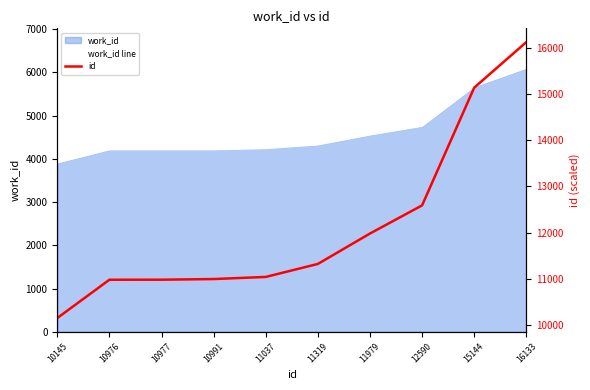

At 12590, list the series in order from largest to smallest.

id, work_id line